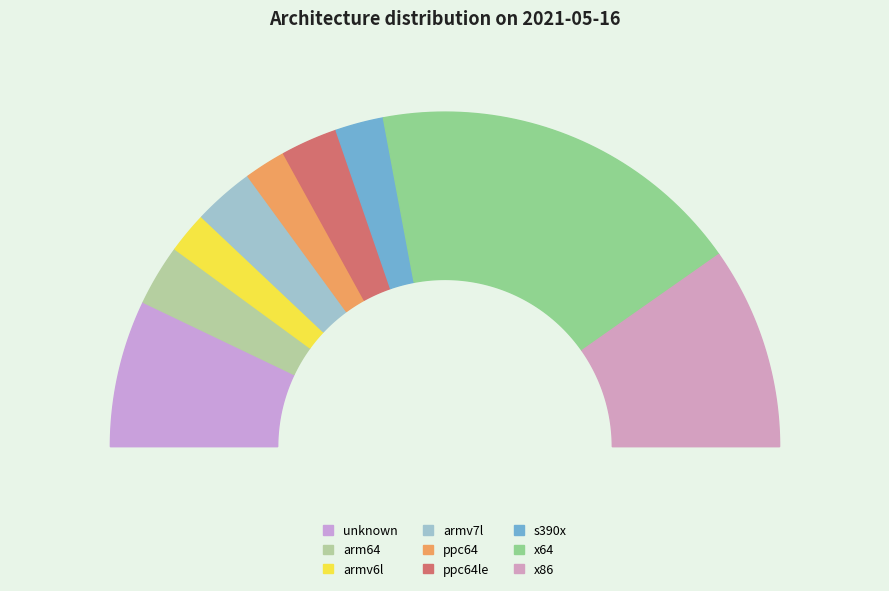

Count the number of slices in the pie.

9